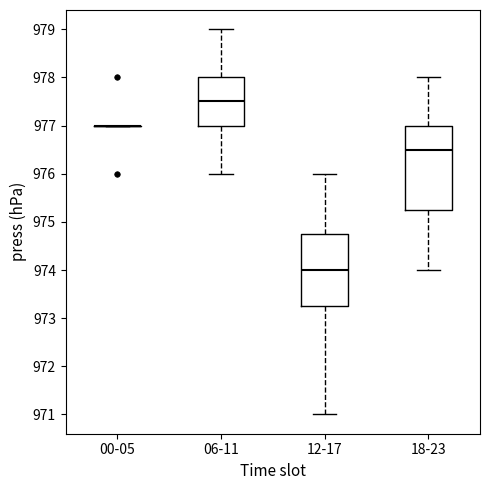

Reading left to right, transcribe this box plot: for each box, give where its median line is, the range the box spans, and where its two whiskers end, as read against the y-axis. The values are not printed on the chart, so give them approximately, as read against the axis.

00-05: box collapsed to a line at 977.0, whiskers 977.0 to 977.0
06-11: median 977.5, box 977.0 to 978.0, whiskers 976.0 to 979.0
12-17: median 974.0, box 973.3 to 974.8, whiskers 971.0 to 976.0
18-23: median 976.5, box 975.3 to 977.0, whiskers 974.0 to 978.0